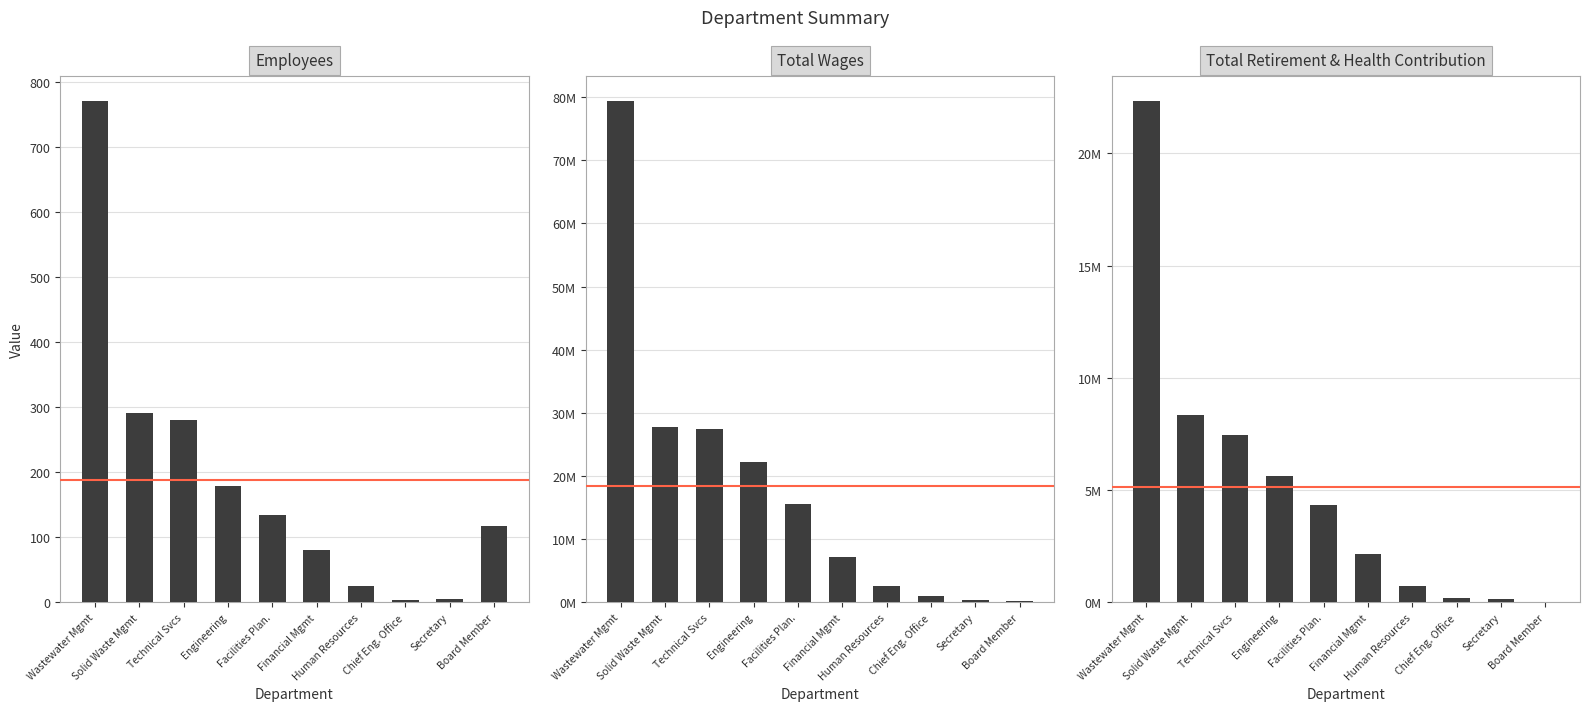

At how many categories does at least one series exceed 44905259?

1